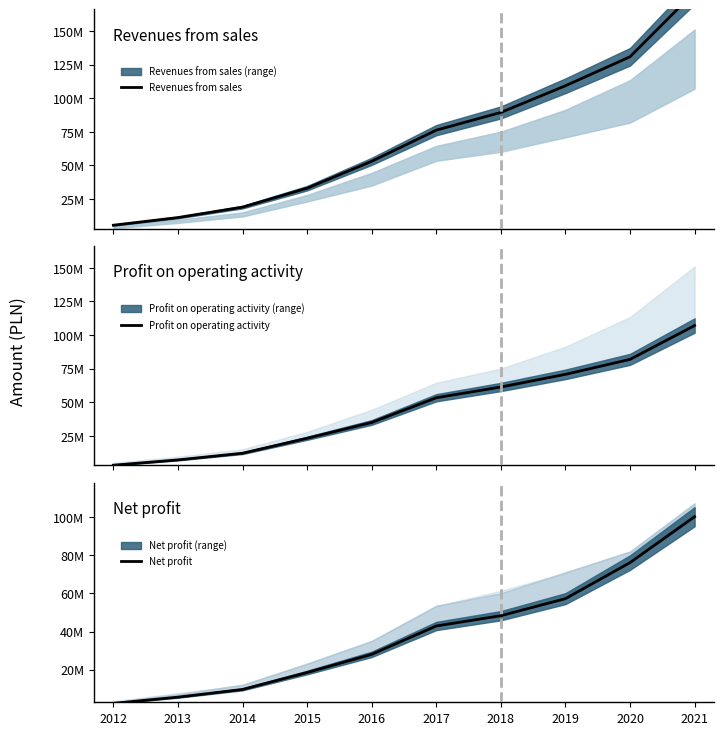

Does the chart have visible grid lines?

No